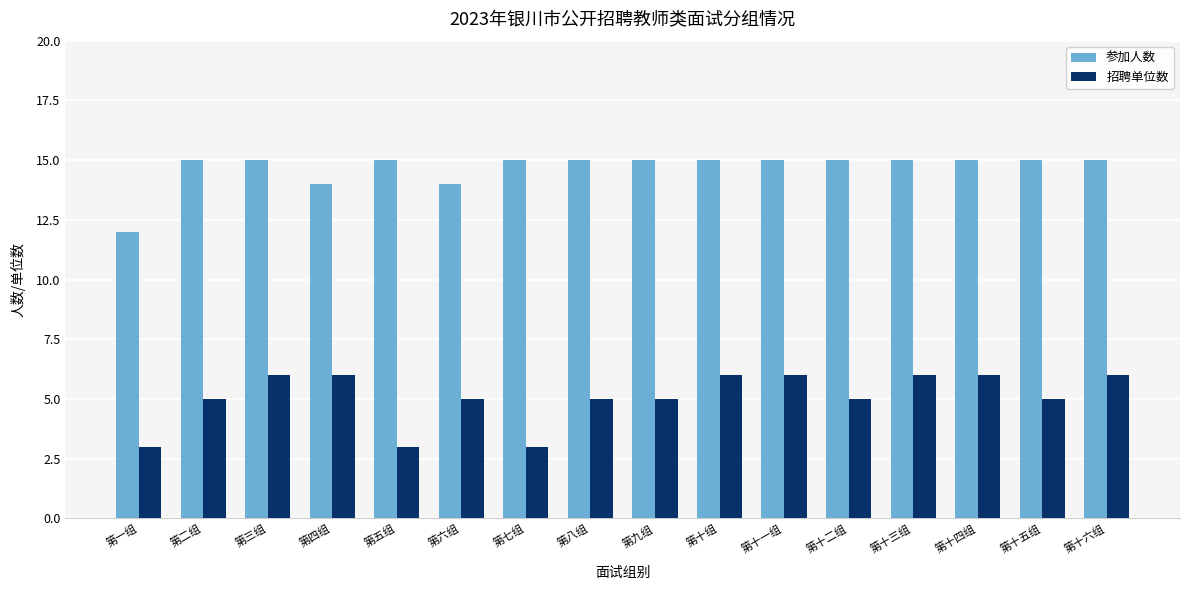

At 第一组, list the series in order from smallest to largest.

招聘单位数, 参加人数